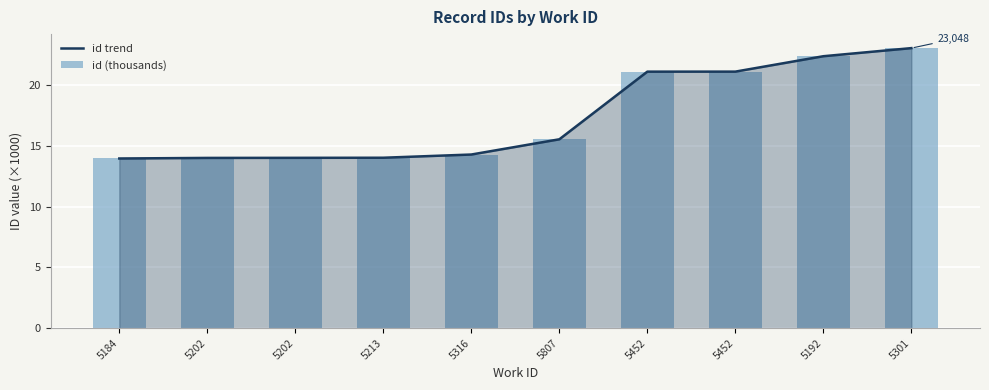

At which label is id (thousands) closest to 18?

5807